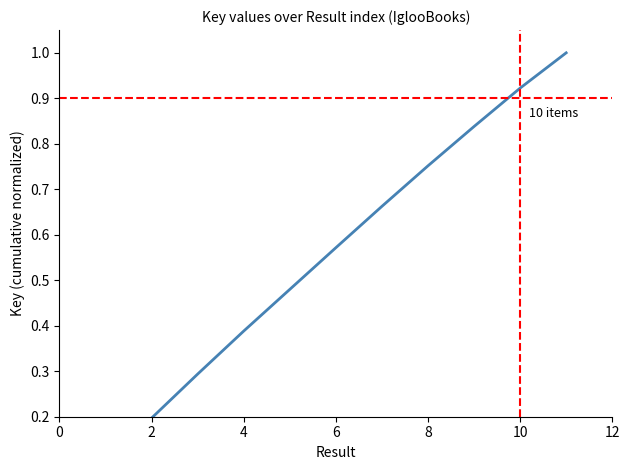

What is the difference between the maximum and second lowest values?

0.8